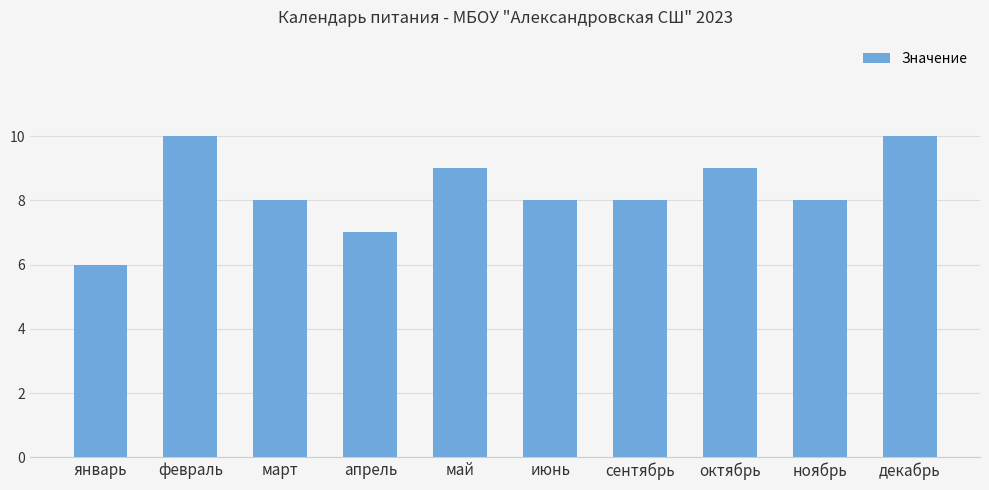

The chart shows a value of 8 at сентябрь. True or false?

True